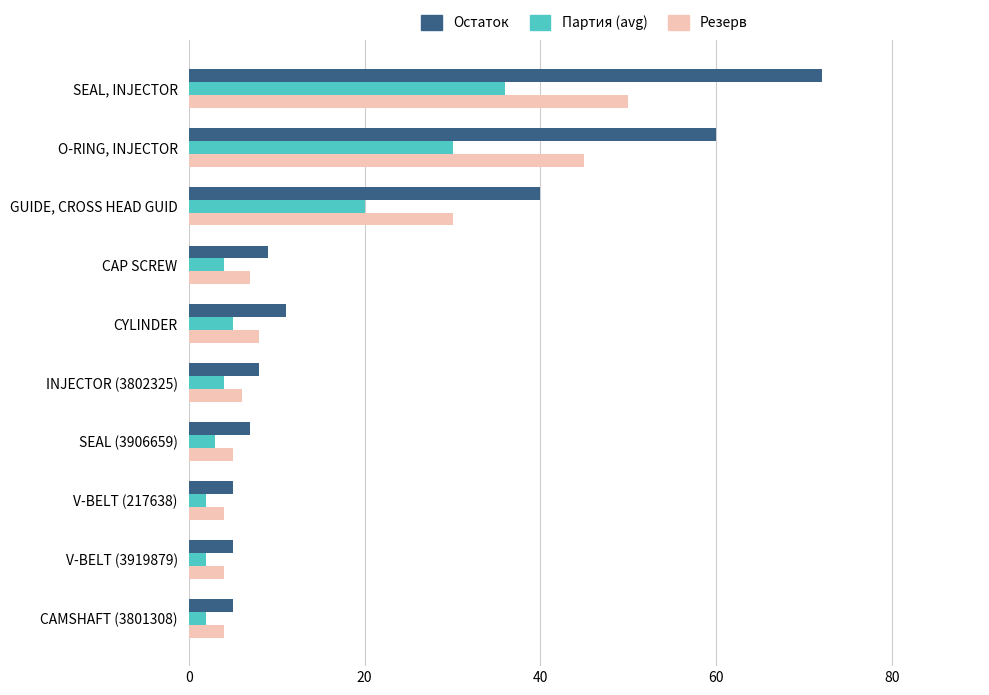

Which series has the largest total across all categories?

Остаток